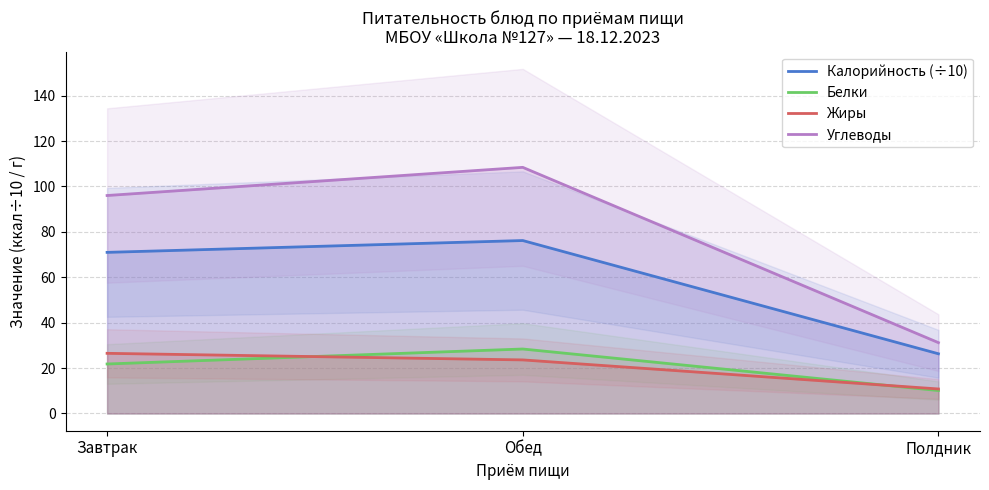

What is the lowest value of the Белки series?

10.1